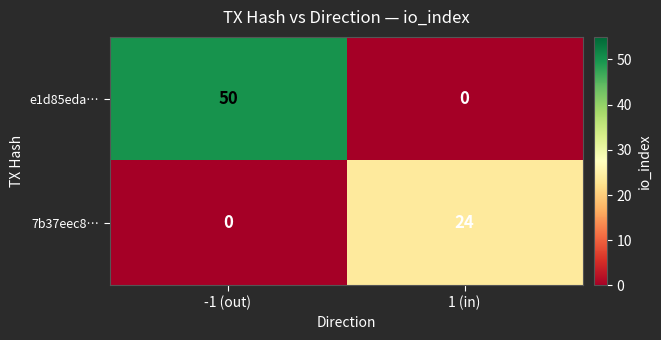

Reading left to right, extract all data points from this chart.

e1d85eda…: 50	0
7b37eec8…: 0	24